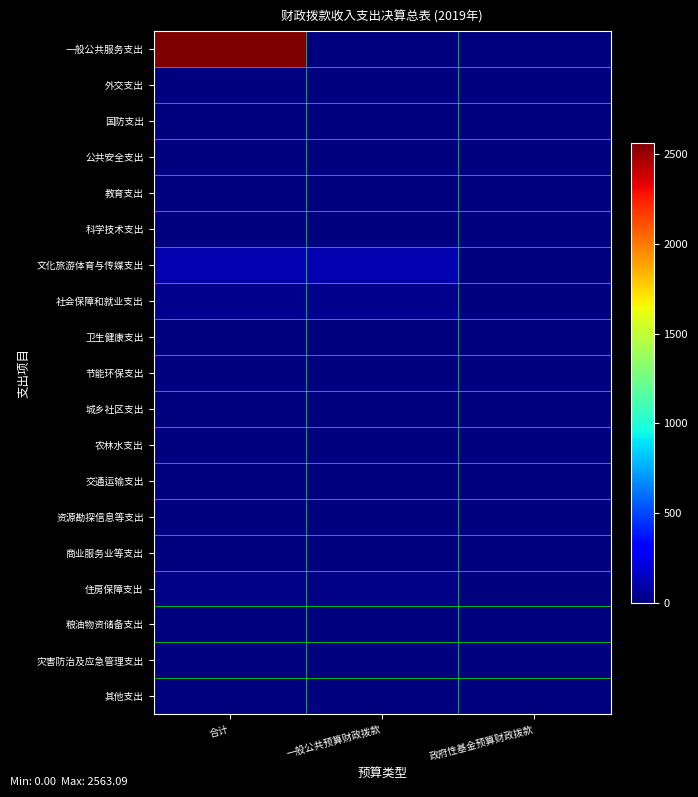

Which series has the largest range (max minus min)?

一般公共服务支出